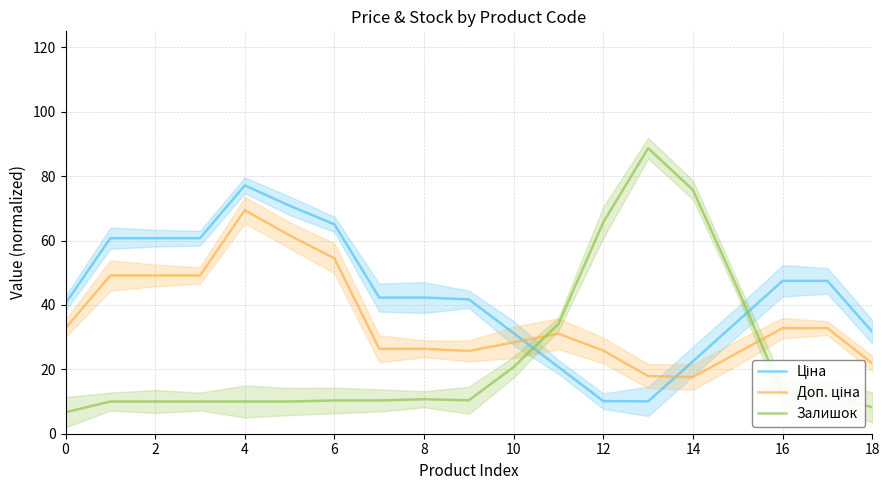

Is it true that Ціна equals 73.1 at 17?

False